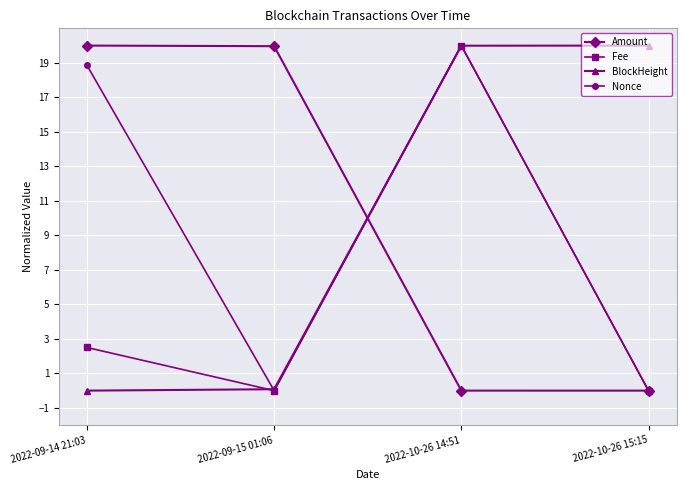

What is the difference between the highest and lowest values at 2022-09-14 21:03?

20.0